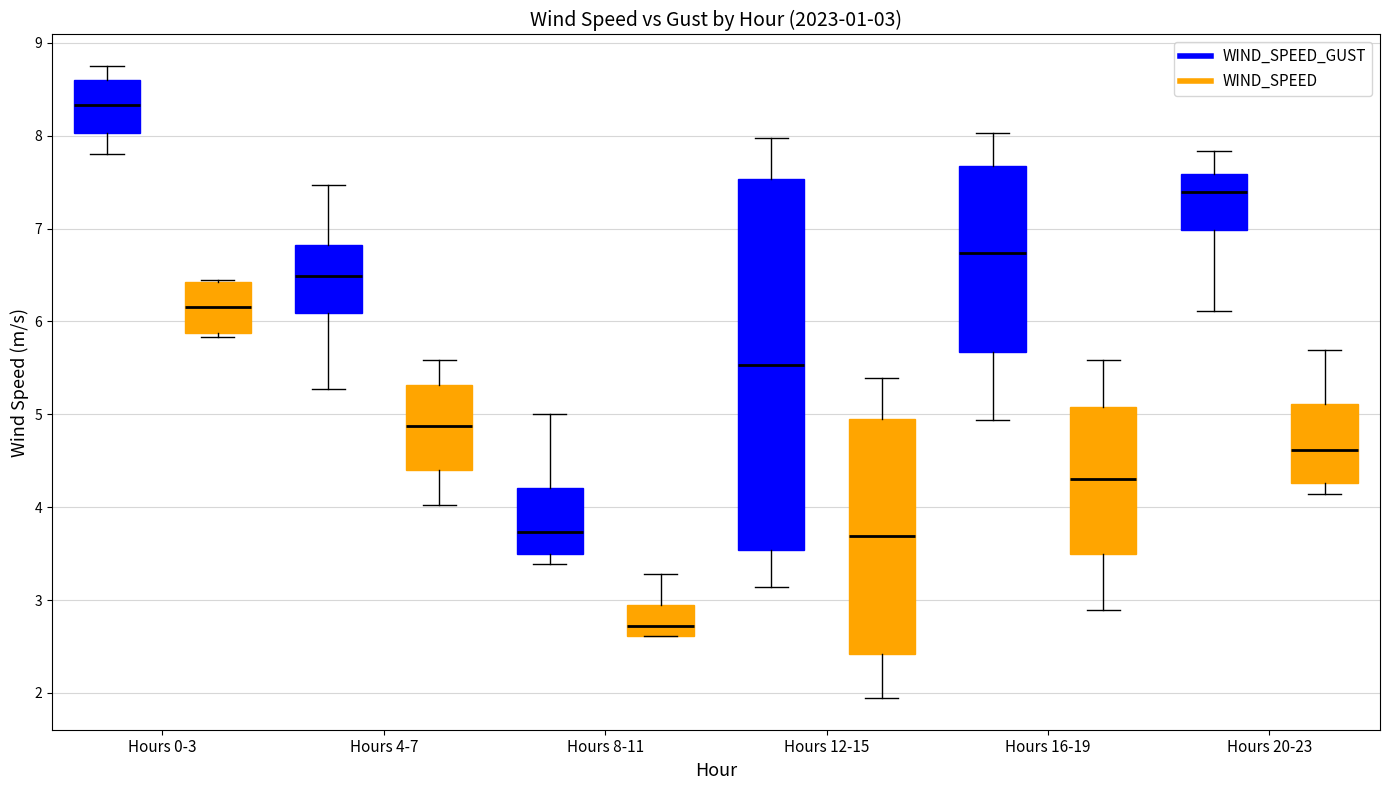

Which box is the tallest, from its lower edge to its upper edge?

Hours 12-15 (WIND_SPEED_GUST)